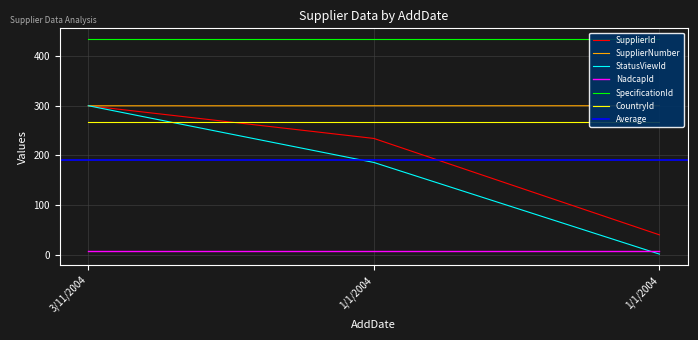

What is the difference between the highest and lowest values at 1/1/2004?

114.0